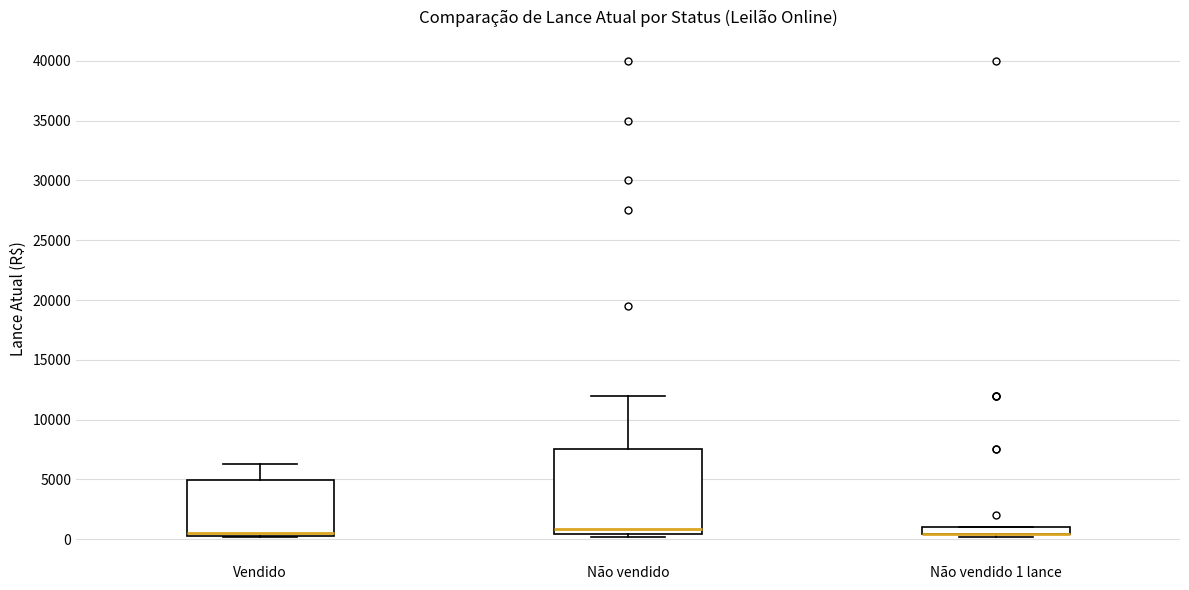

Comparing the boxes themselves (not the whiskers), which one is the tallest?

Não vendido